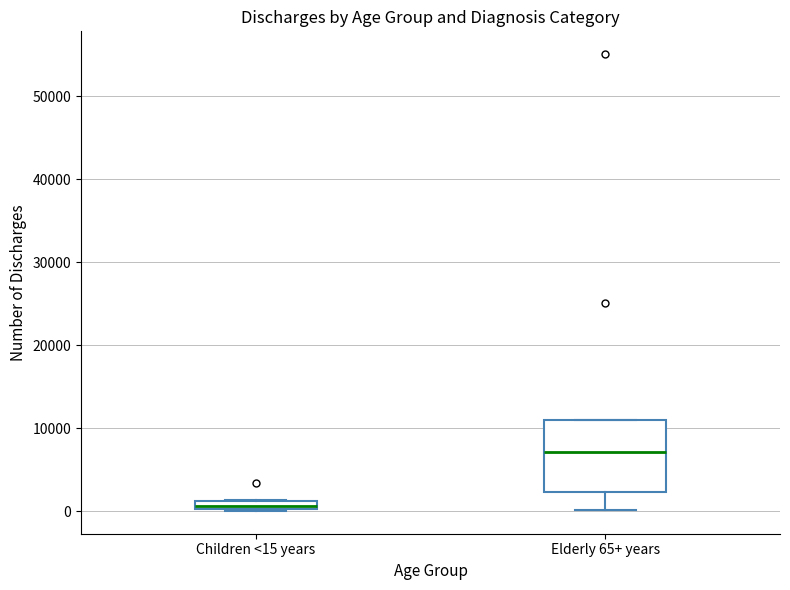

Which box is the tallest, from its lower edge to its upper edge?

Elderly 65+ years